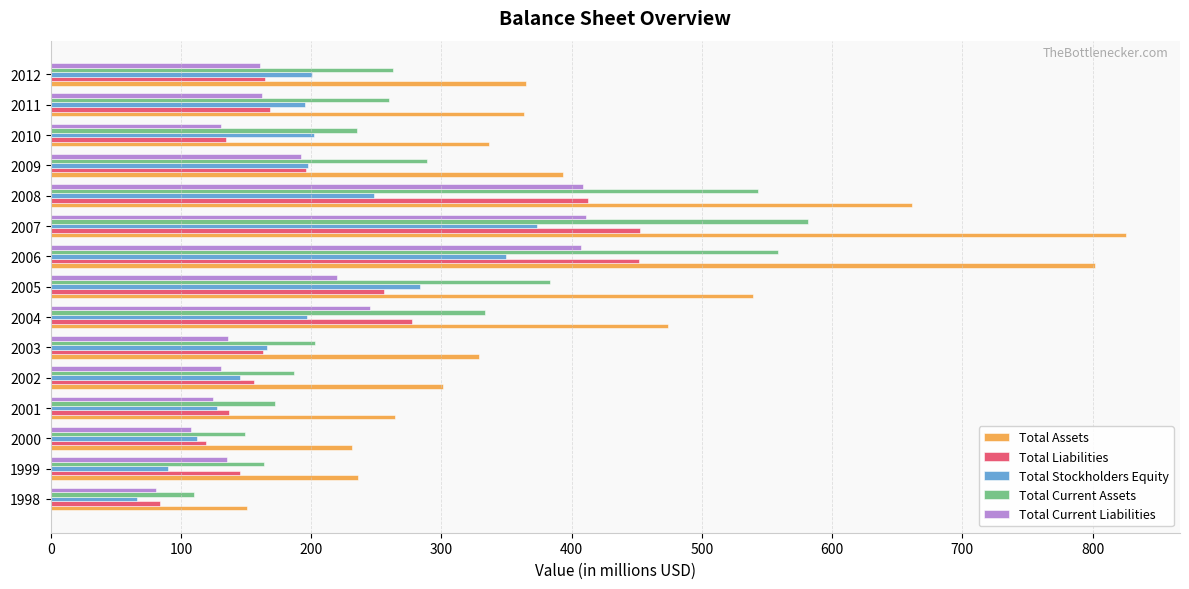

What is the spread (max minus min) of values at 2011?

200.9